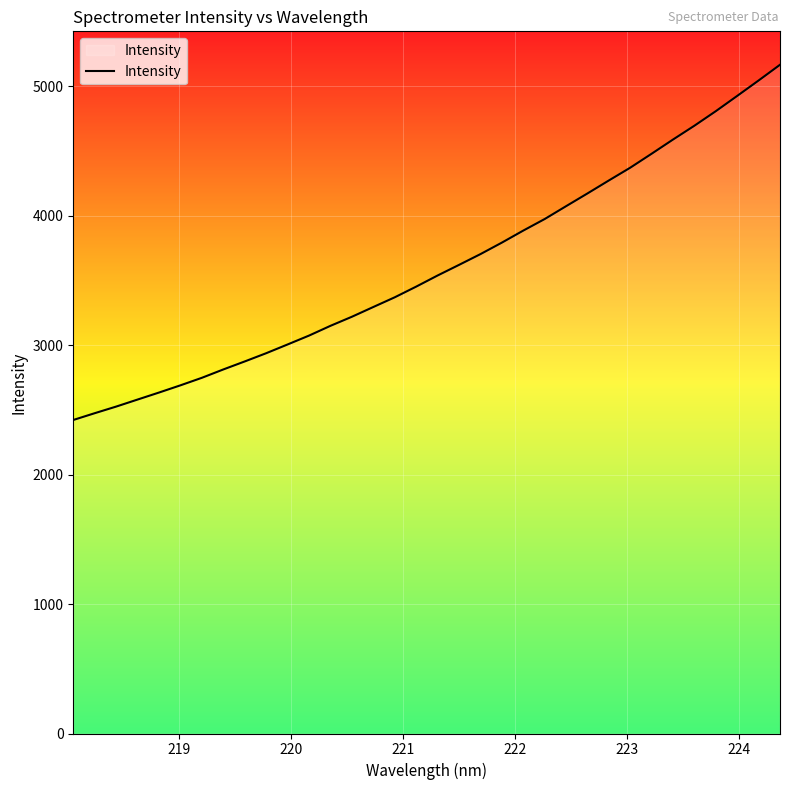

What is the minimum value shown in the chart?

2422.6